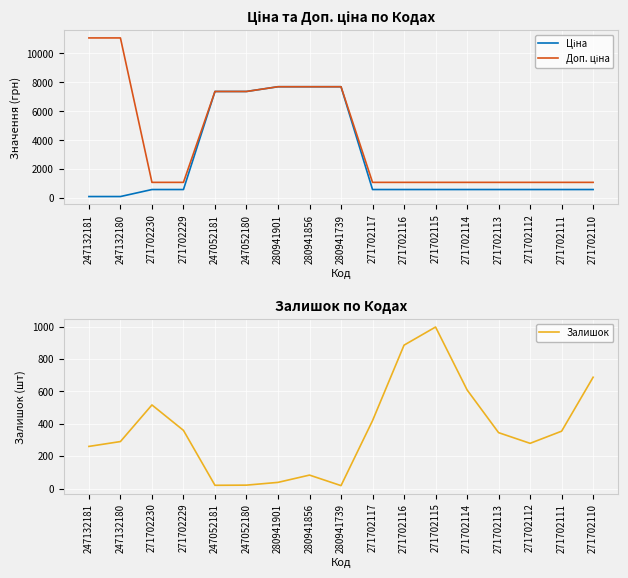

Is the value of Доп. ціна at 247132180 greater than the value of Залишок at 271702115?

Yes